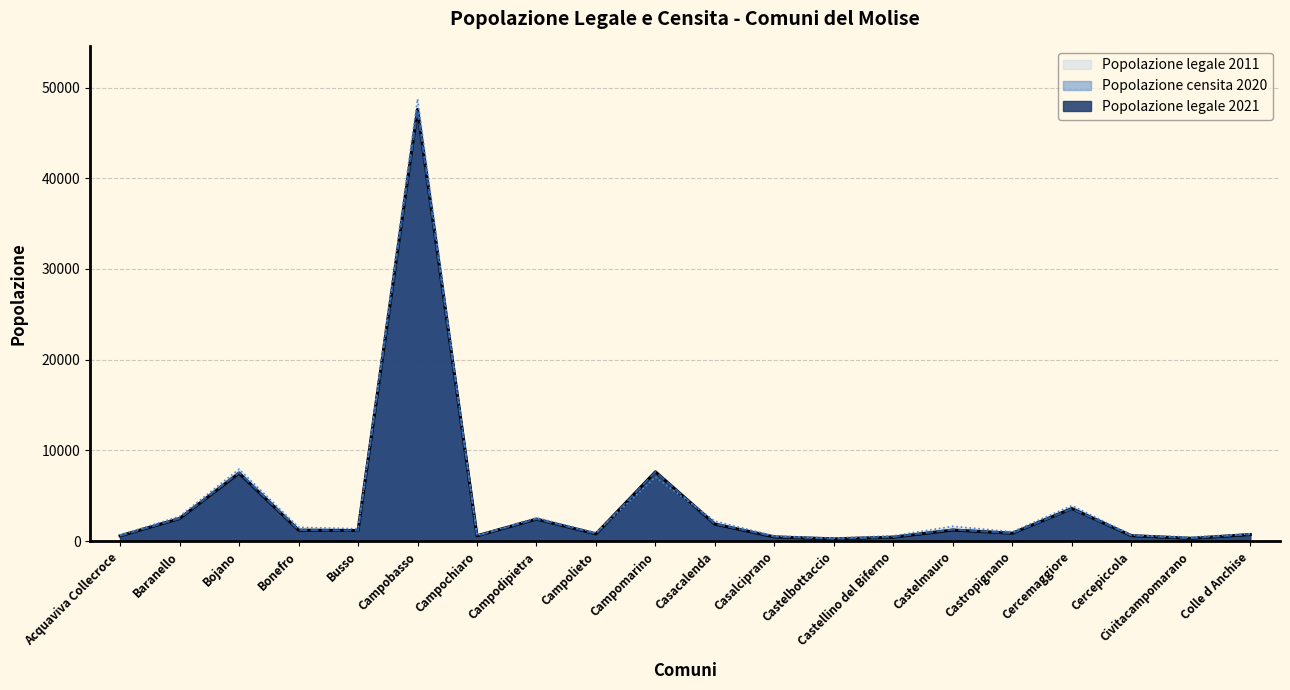

Reading left to right, extract all data points from this chart.

Popolazione legale 2021: 585	2496	7502	1214	1170	47587	595	2435	800	7648	1880	470	251	444	1227	874	3594	610	314	731
Popolazione censita 2020: 595	2510	7569	1236	1163	47535	599	2444	817	7629	1913	501	261	460	1279	883	3577	627	323	753
Popolazione legale 2011: 674	2732	7946	1528	1367	48747	637	2567	938	7068	2207	571	349	589	1638	1029	3927	685	451	802